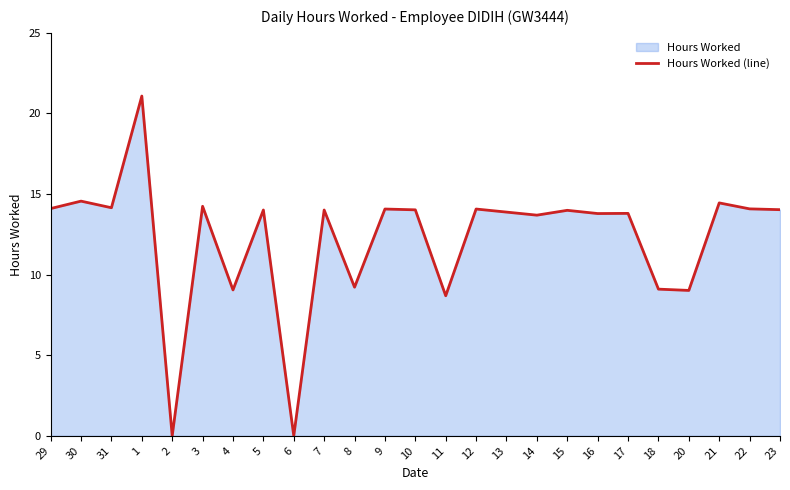

What is the label of the 1st point from the right?

23